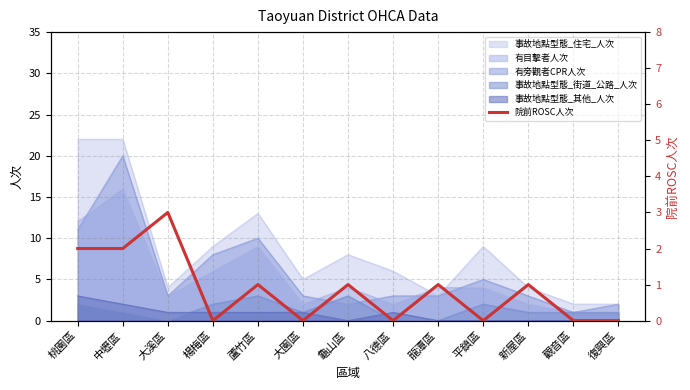

Which category has the highest value in the 事故地點型態_其他_人次 series?

桃園區